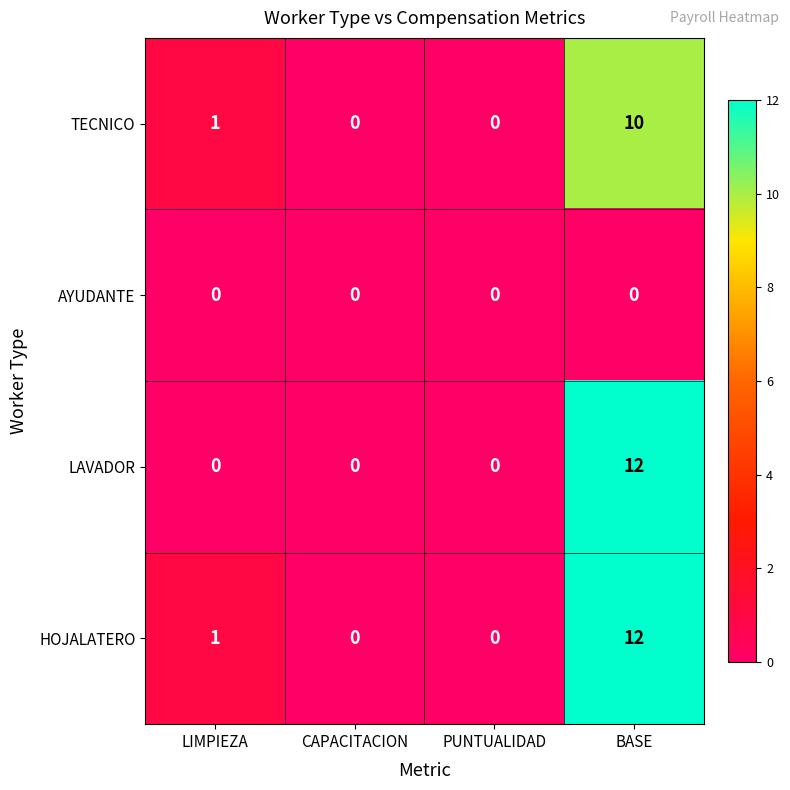

Reading left to right, list all the values displayed in this chart.

TECNICO: LIMPIEZA=1	CAPACITACION=0	PUNTUALIDAD=0	BASE=10
AYUDANTE: LIMPIEZA=0	CAPACITACION=0	PUNTUALIDAD=0	BASE=0
LAVADOR: LIMPIEZA=0	CAPACITACION=0	PUNTUALIDAD=0	BASE=12
HOJALATERO: LIMPIEZA=1	CAPACITACION=0	PUNTUALIDAD=0	BASE=12